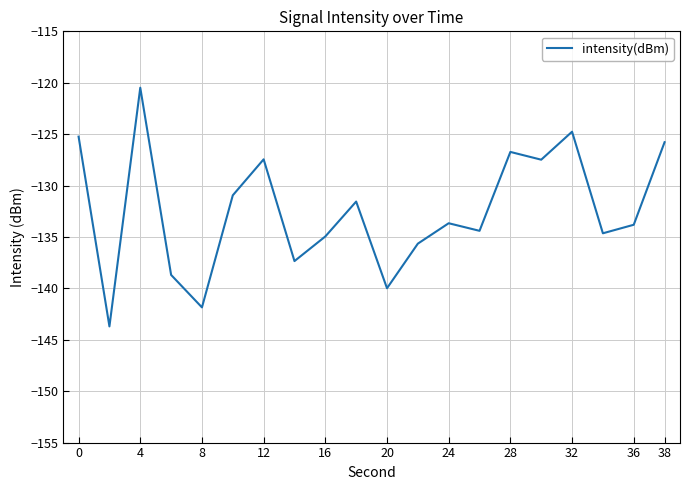

What is the maximum value shown in the chart?

-120.5